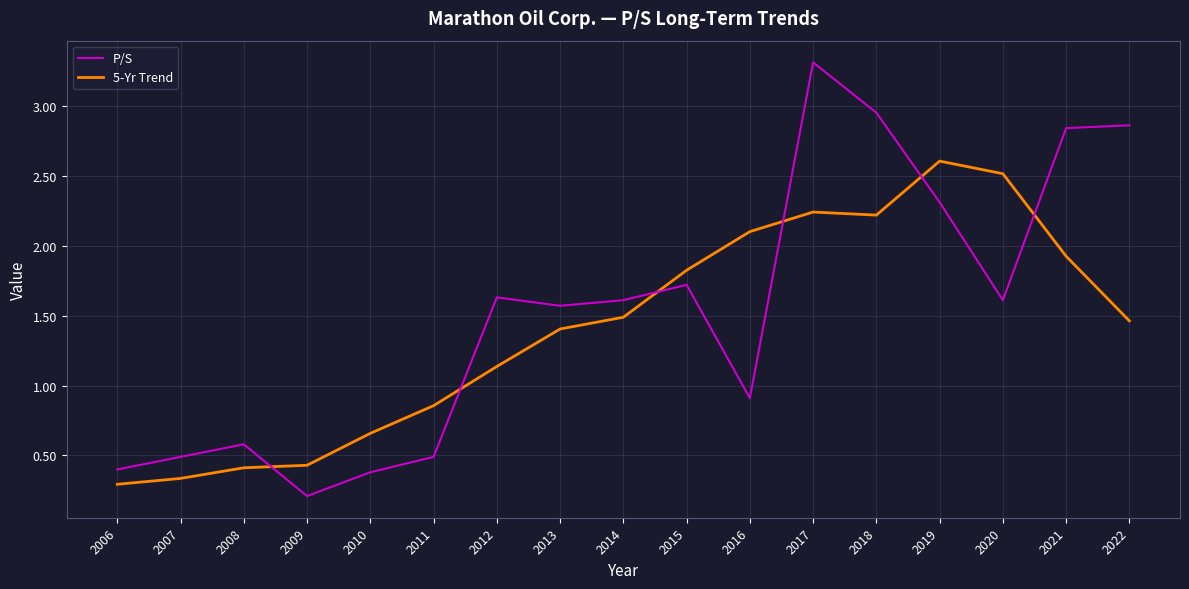

At which label does P/S first exceed 1?

2012